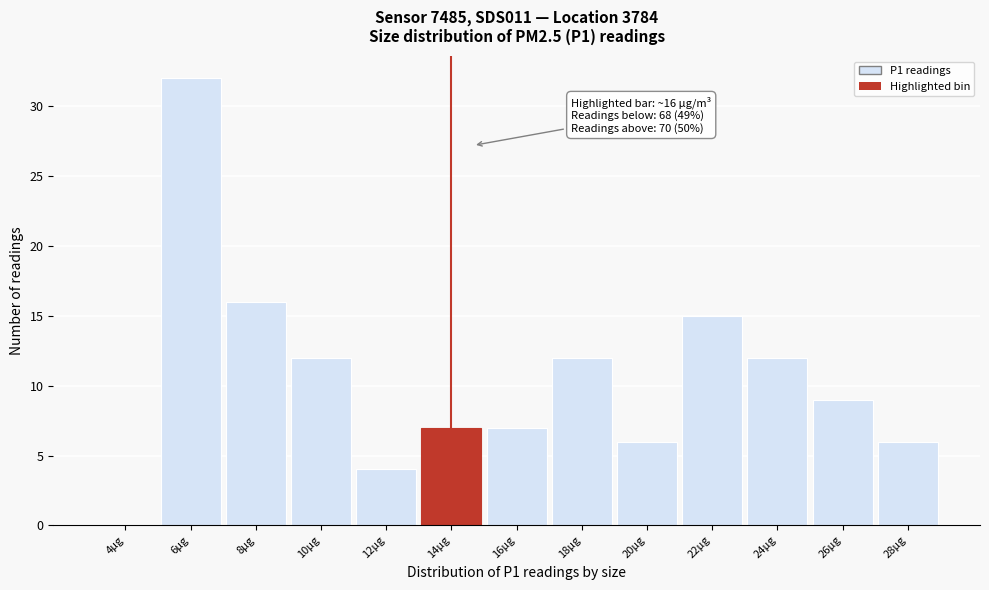

Reading right to left, extract all data points from this chart.

28µg=6	26µg=9	24µg=12	22µg=15	20µg=6	18µg=12	16µg=7	14µg=7	12µg=4	10µg=12	8µg=16	6µg=32	4µg=0